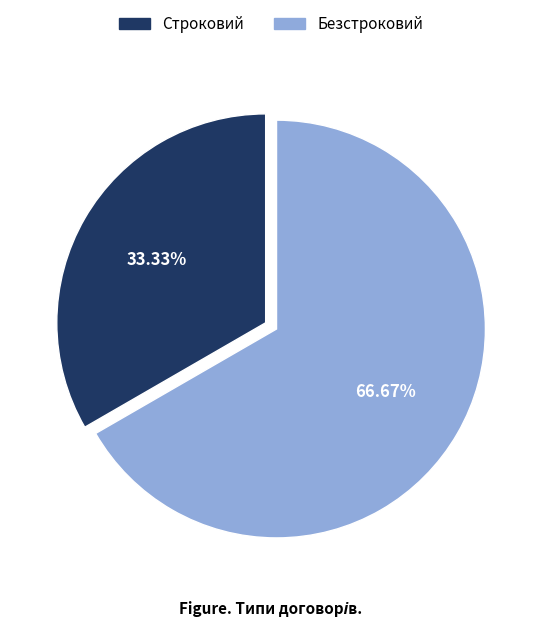

What is the ratio of the value at Строковий to the value at Безстроковий?

0.5